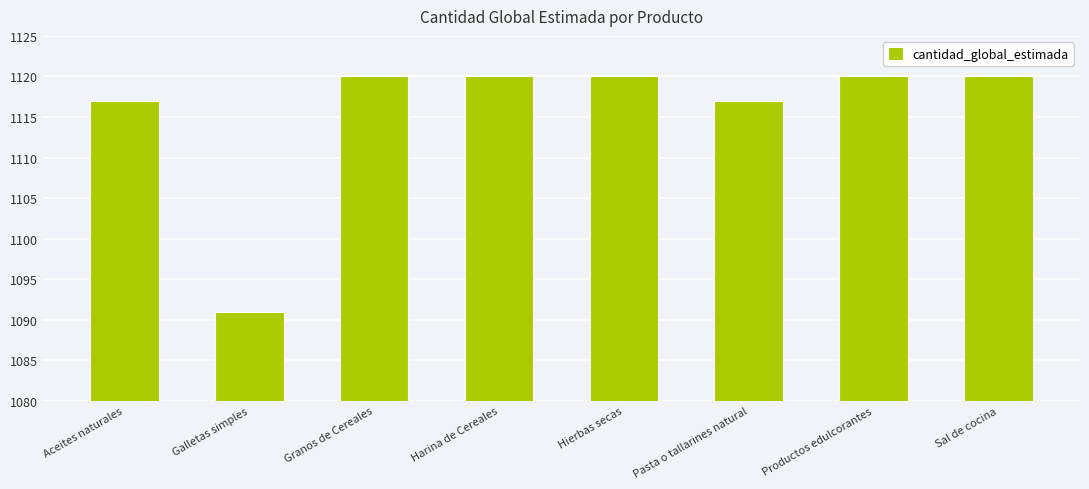

The value at Pasta o tallarines natural is 1469. True or false?

False